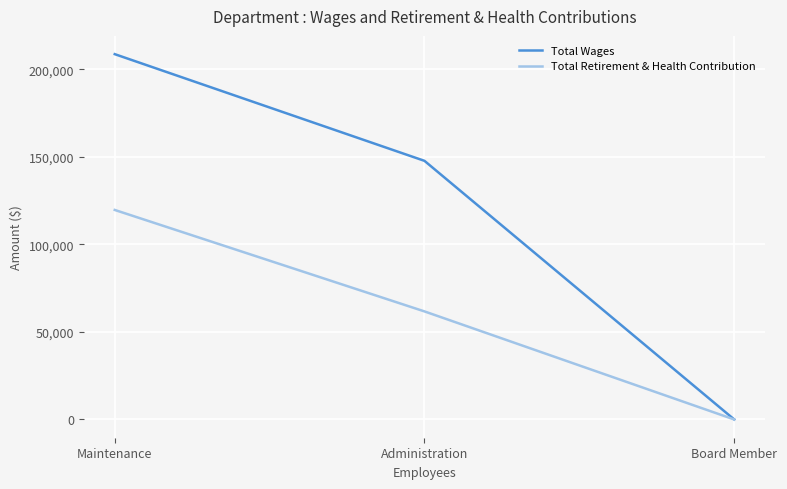

At which category is the sum across all series the highest?

Maintenance